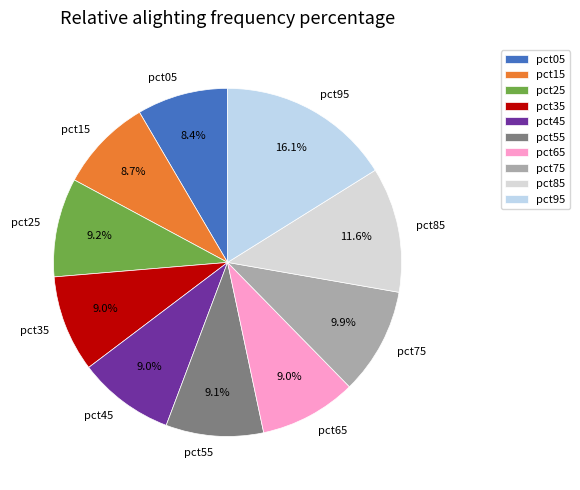

Is there any slice that represents more than half of the pie?

No